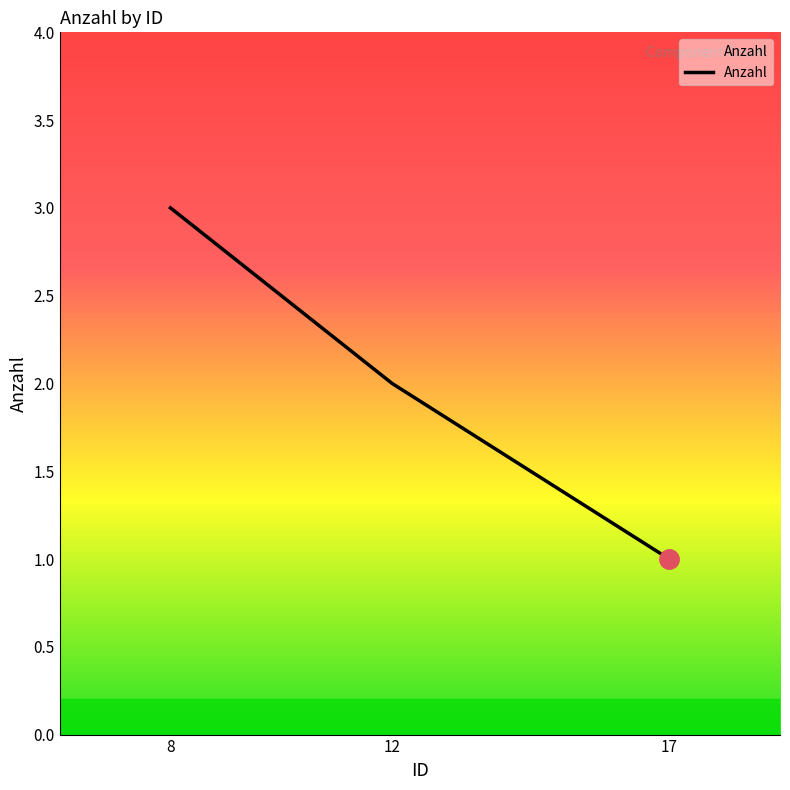

At which category does the chart reach its peak across all series?

8